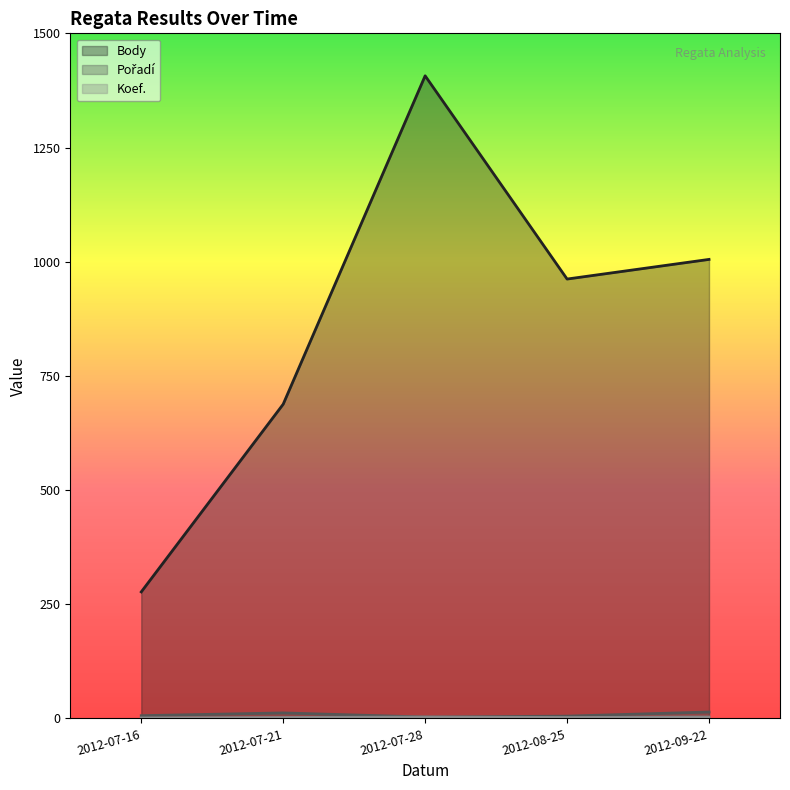

At which label does Koef. reach its peak?

2012-07-28